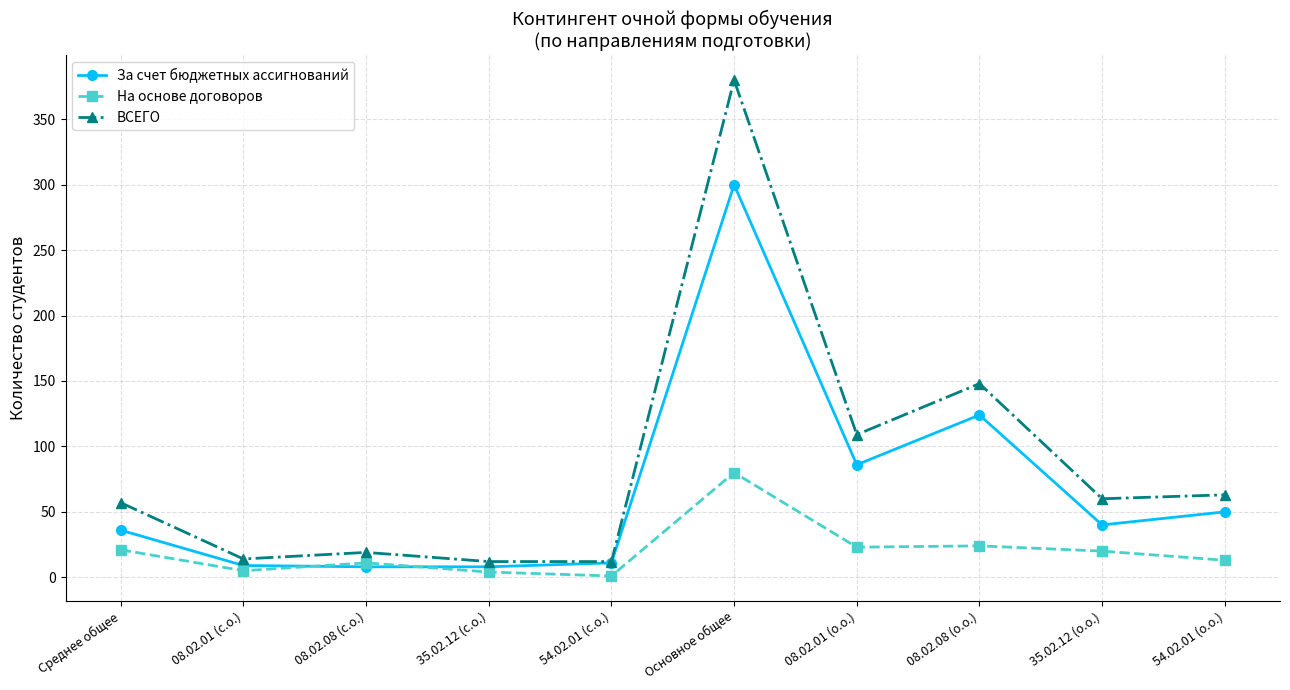

Which category has the highest value across all series?

Основное общее